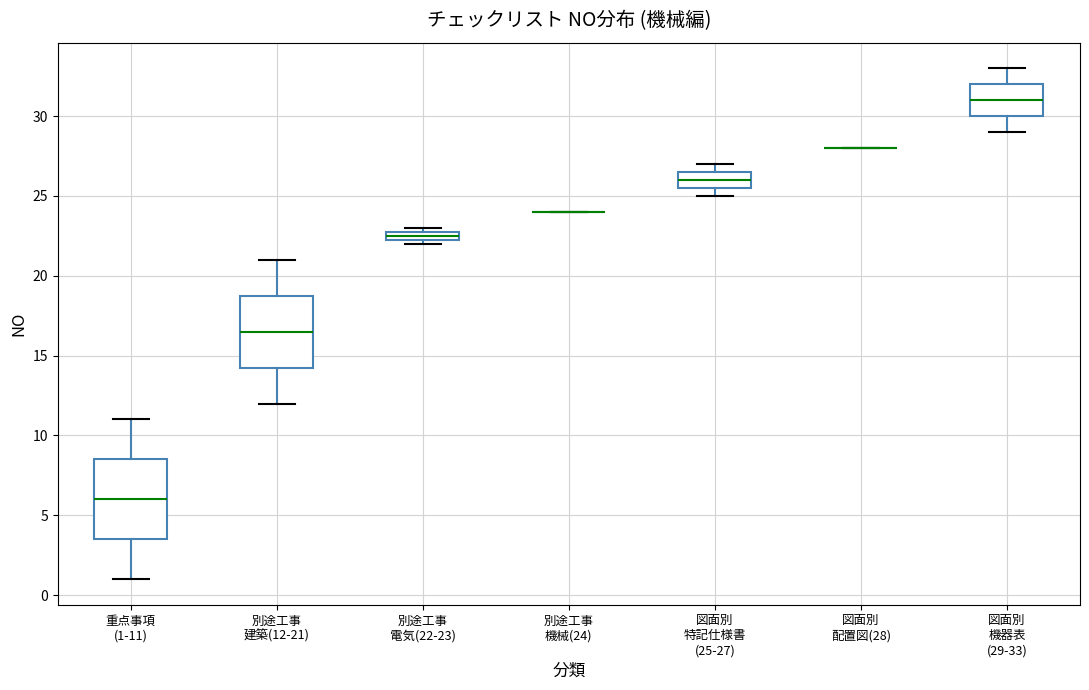

Comparing the boxes themselves (not the whiskers), which one is the tallest?

重点事項 (1-11)